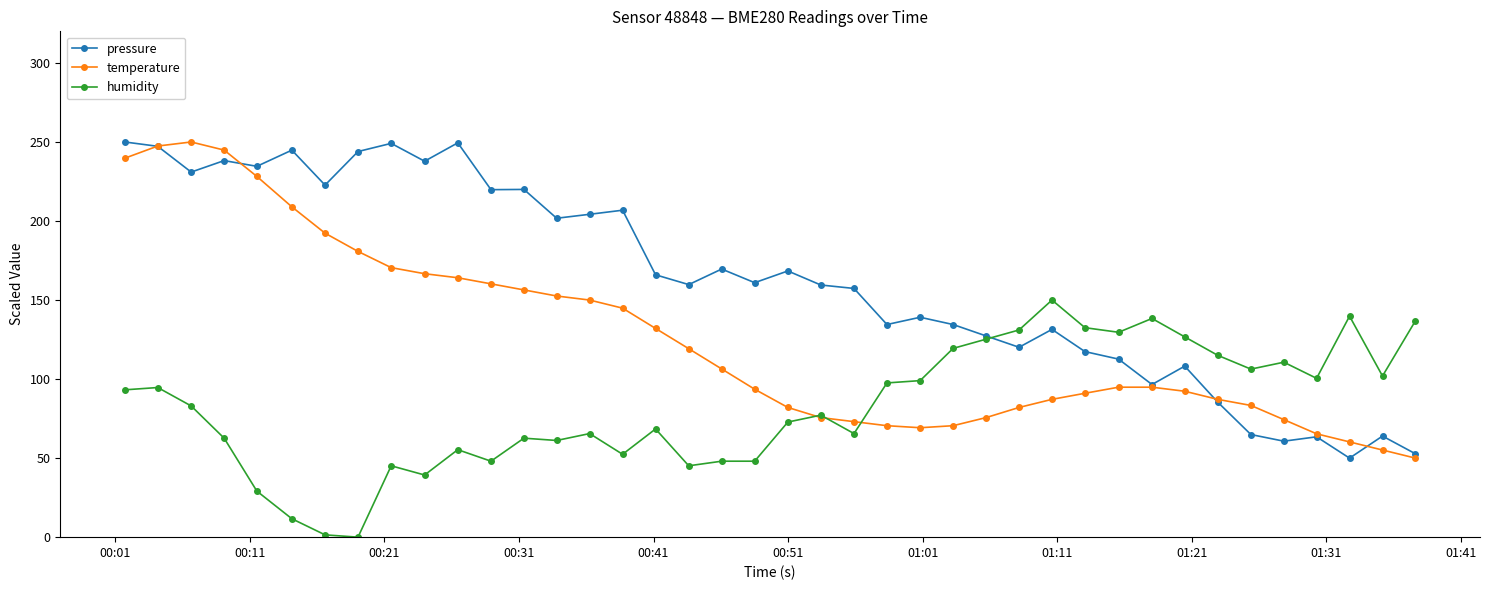

Rank the series by their average value, from lowest to highest.

humidity, temperature, pressure